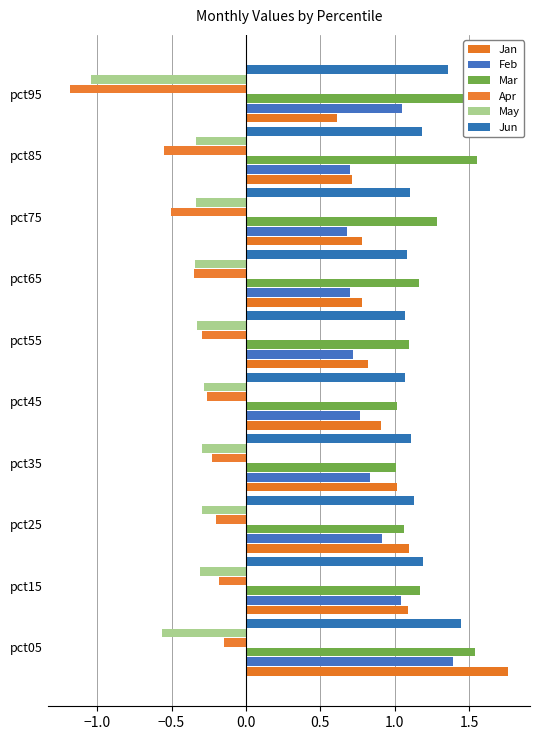

What is the sum of all Mar values?

12.5